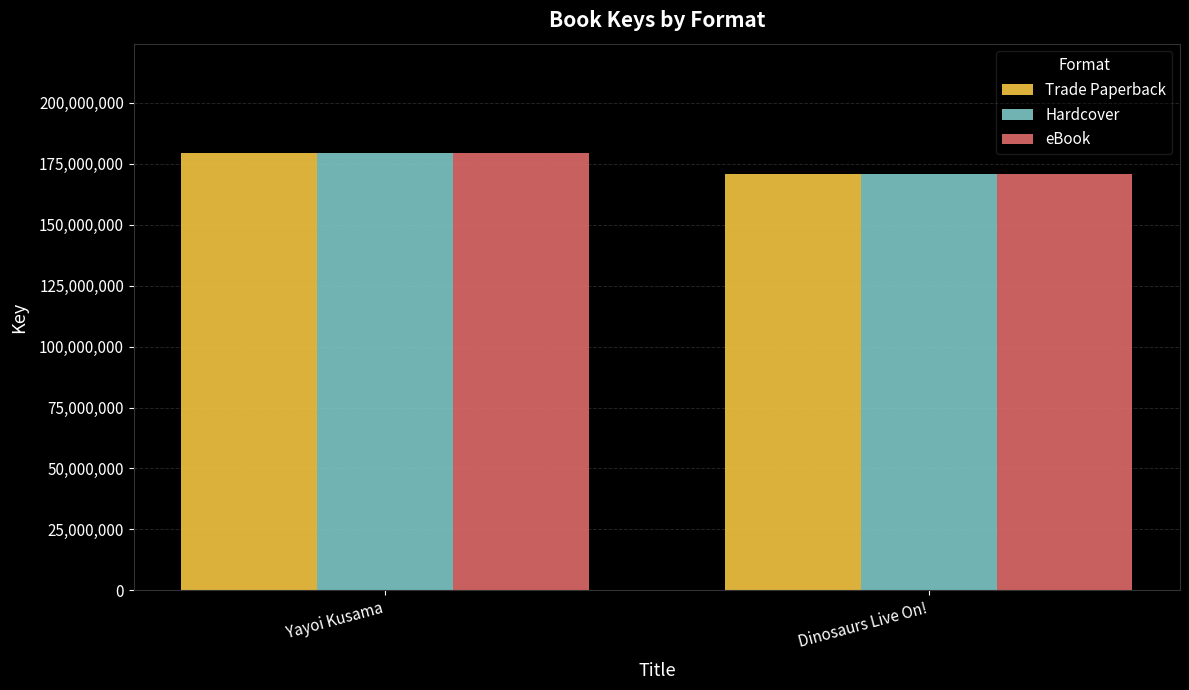

Reading left to right, list all the values displayed in this chart.

Trade Paperback: 179364019	170557388
Hardcover: 179364019	170557388
eBook: 179364019	170557388